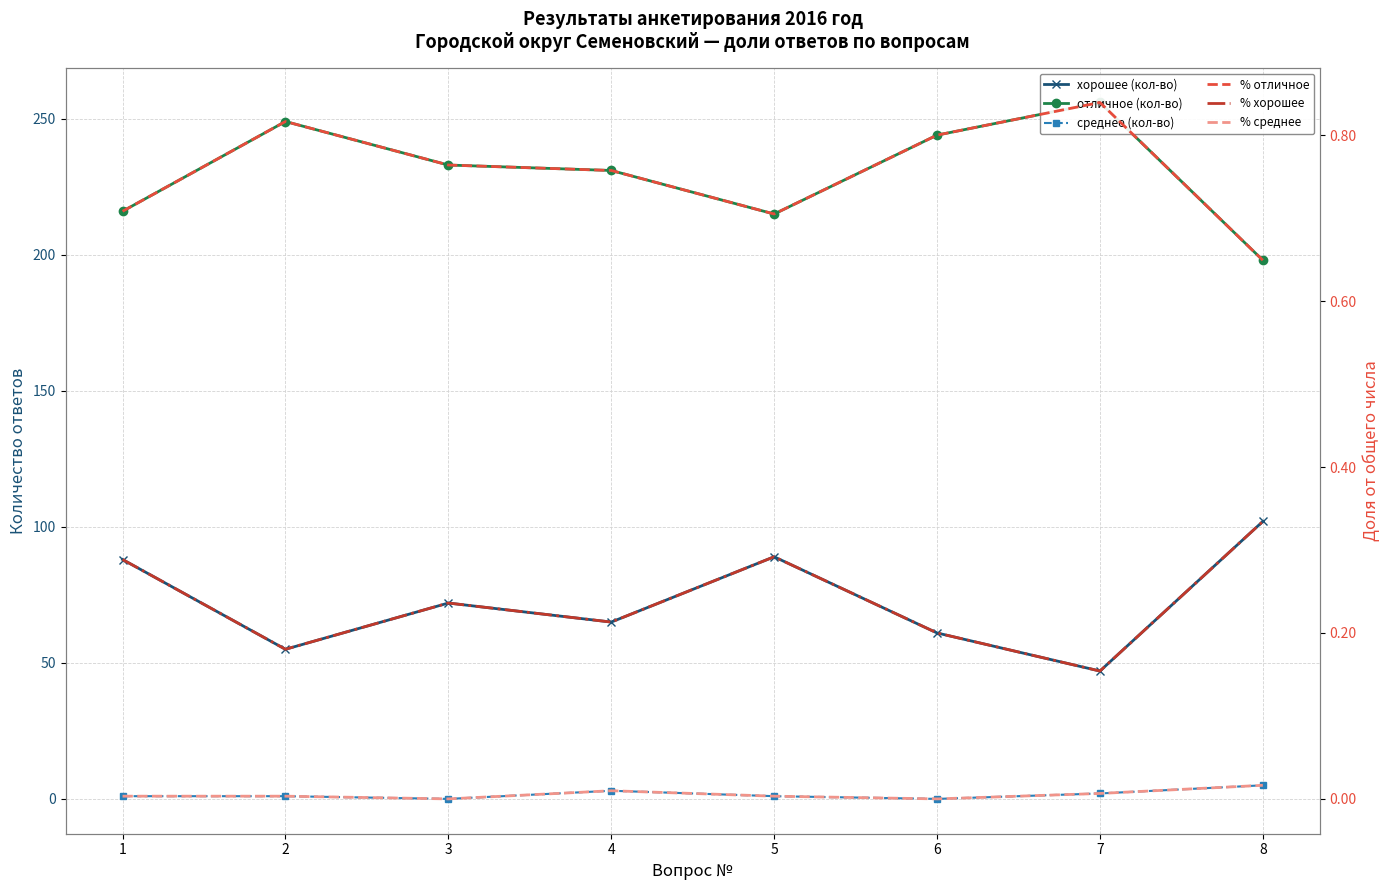

At which category does среднее (кол-во) reach its first local valley?

3